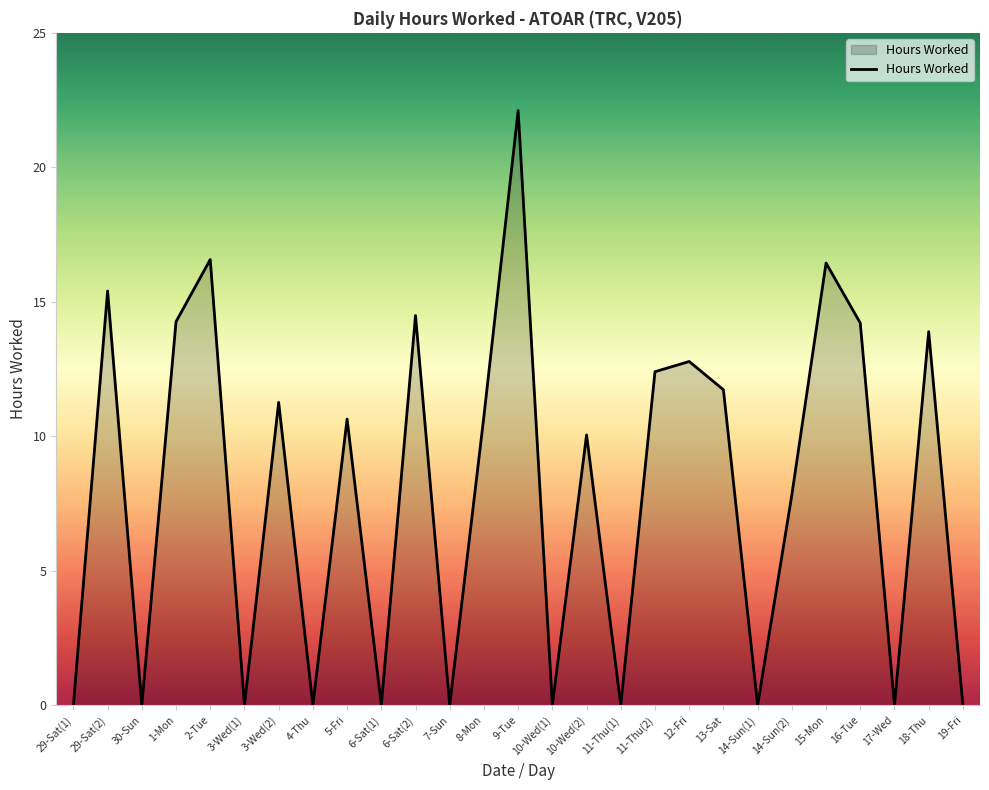

What is the sum of the values at 14-Sun(2) and 4-Thu?

7.8